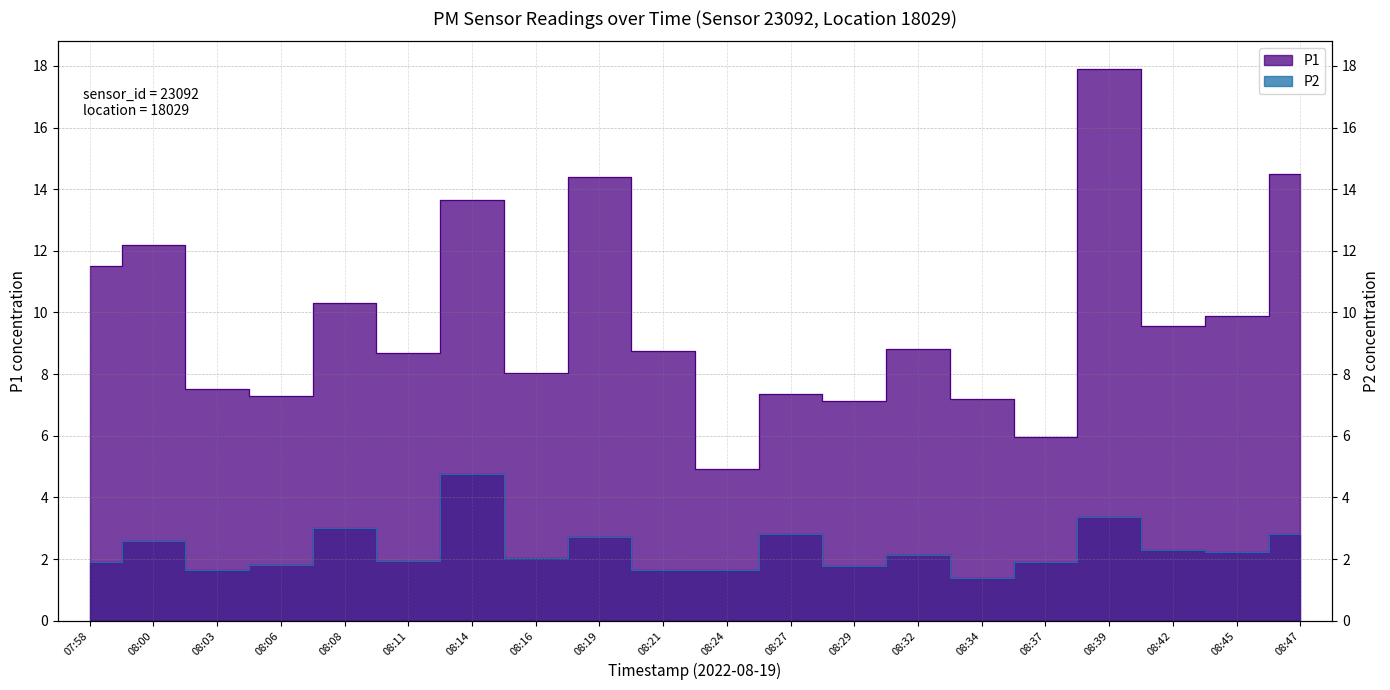

Which label corresponds to the smallest value in the chart?

08:34